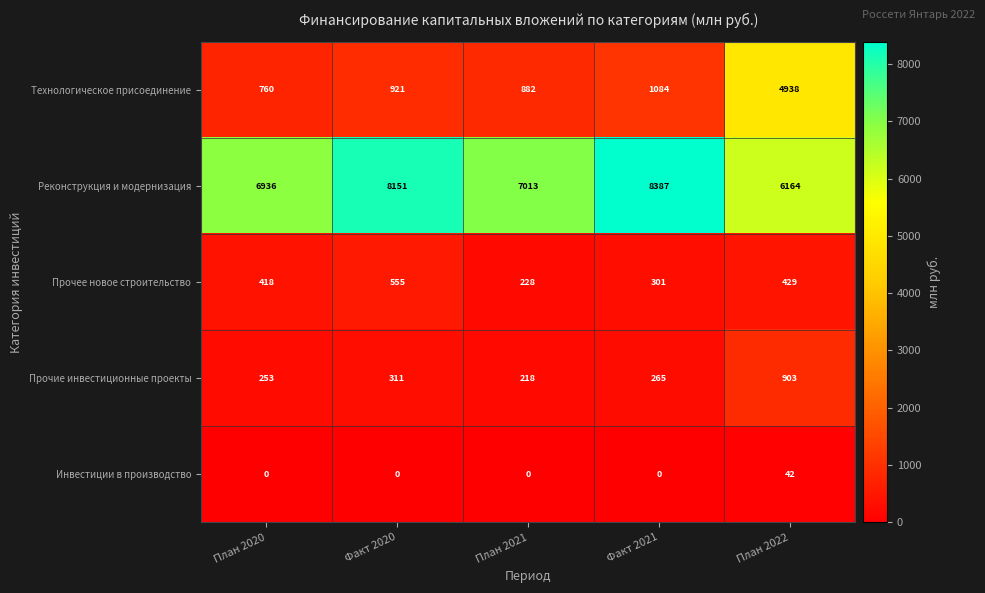

Is it true that Технологическое присоединение equals 1220 at Факт 2020?

False